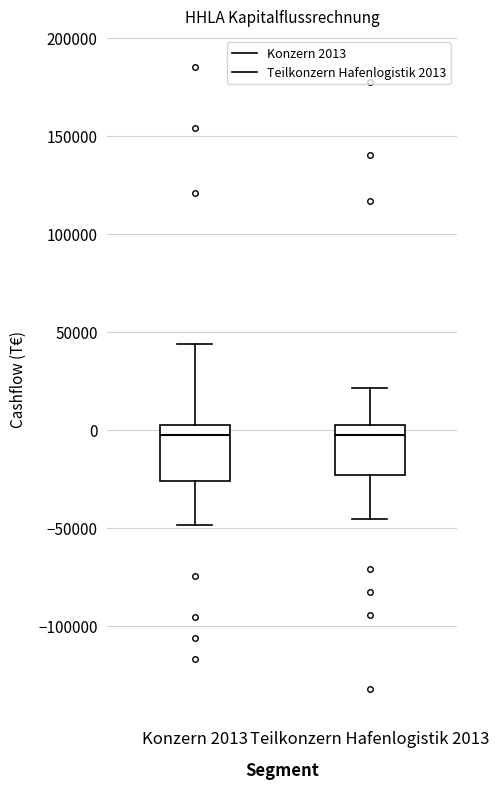

Reading left to right, read every box against the y-axis: the position of its median line, the range the box covers, and the ends of its whiskers. The values are not printed on the chart, so give them approximately, as read against the axis.

Konzern 2013: median -5000, box -25000 to 0, whiskers -50000 to 45000
Teilkonzern Hafenlogistik 2013: median -5000, box -25000 to 5000, whiskers -45000 to 20000